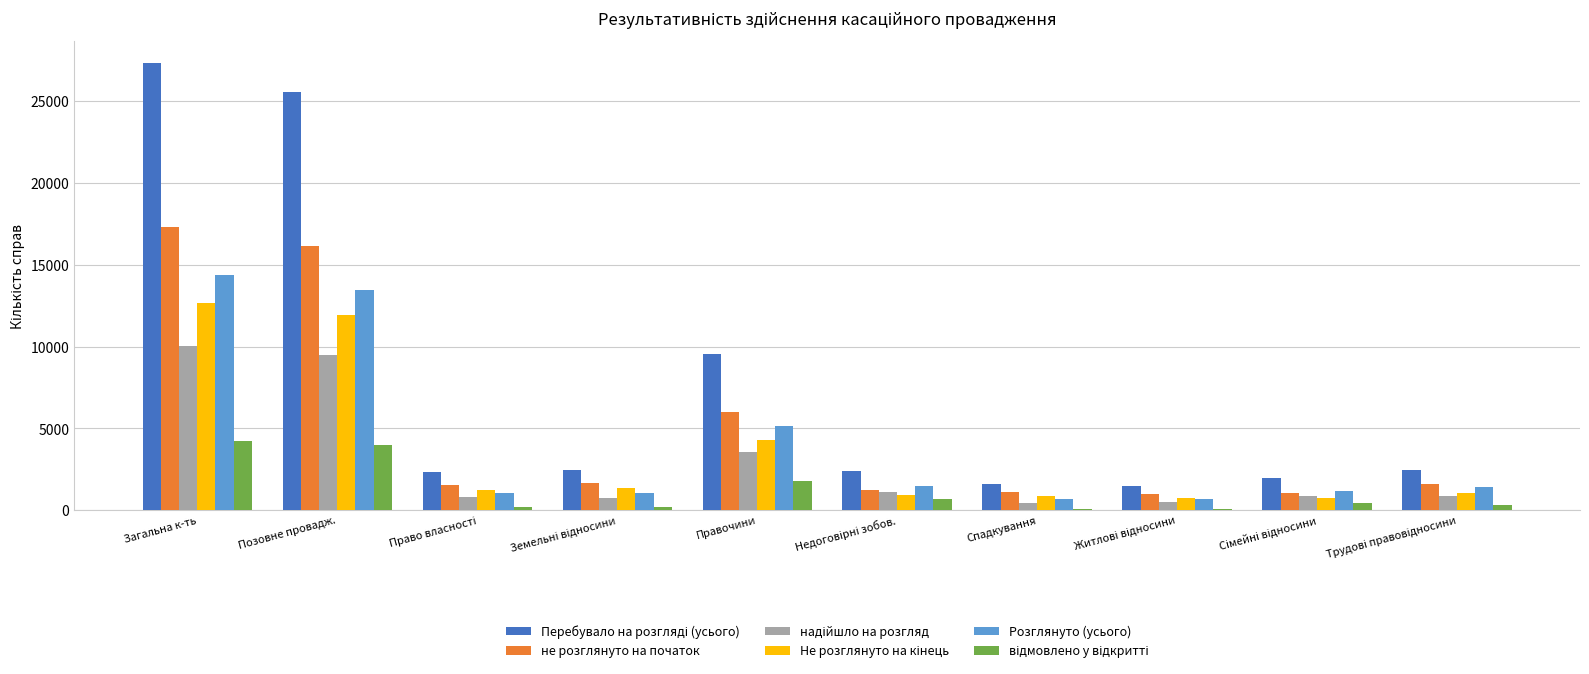

At which category is the sum across all series the highest?

Загальна к-ть